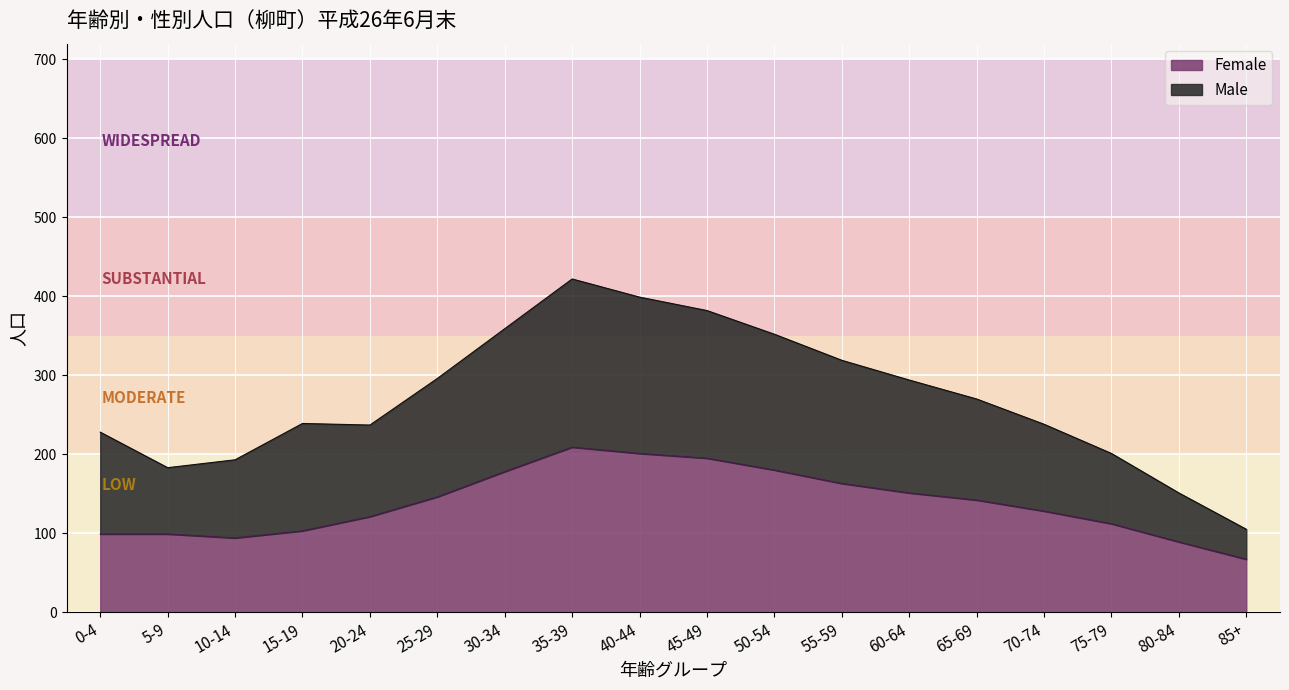

In Male, how many points are higher than both neighbors (excluding endpoints)?

2